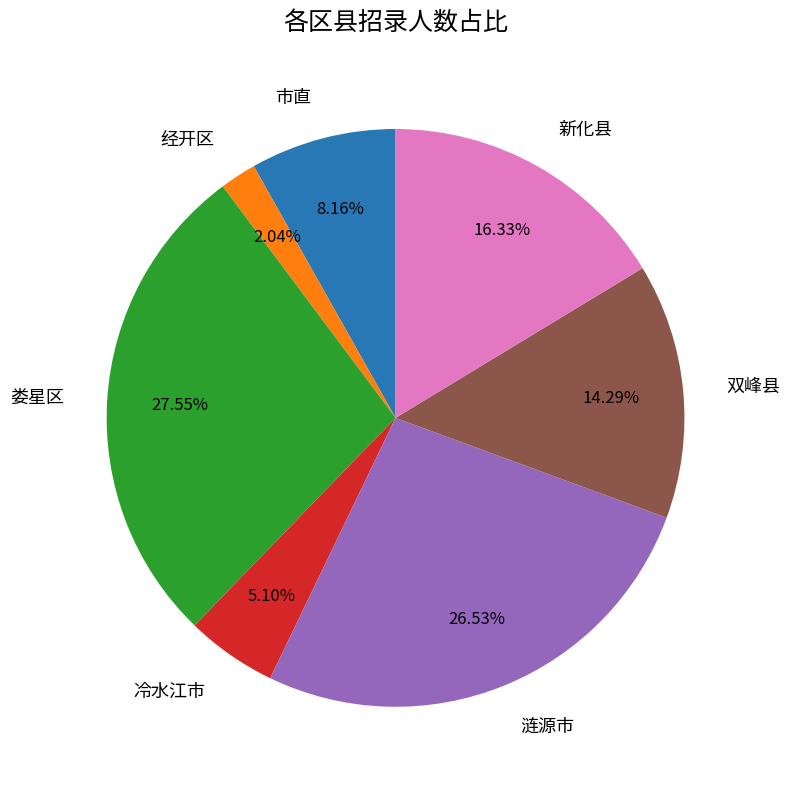

Which category has the smallest portion of the pie?

经开区